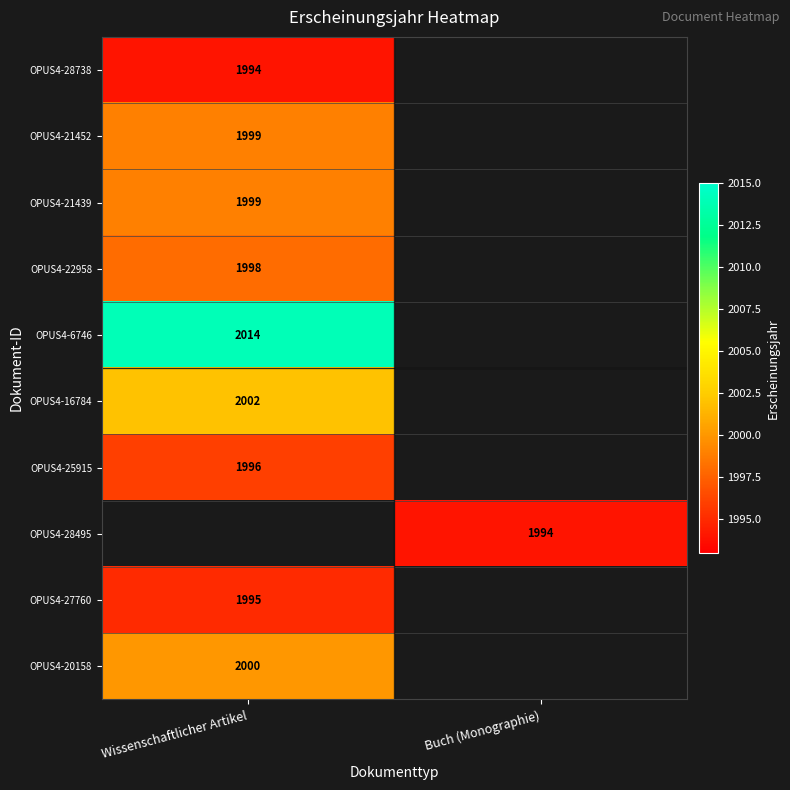

The value of OPUS4-16784 at Wissenschaftlicher Artikel is 2847.6. True or false?

False